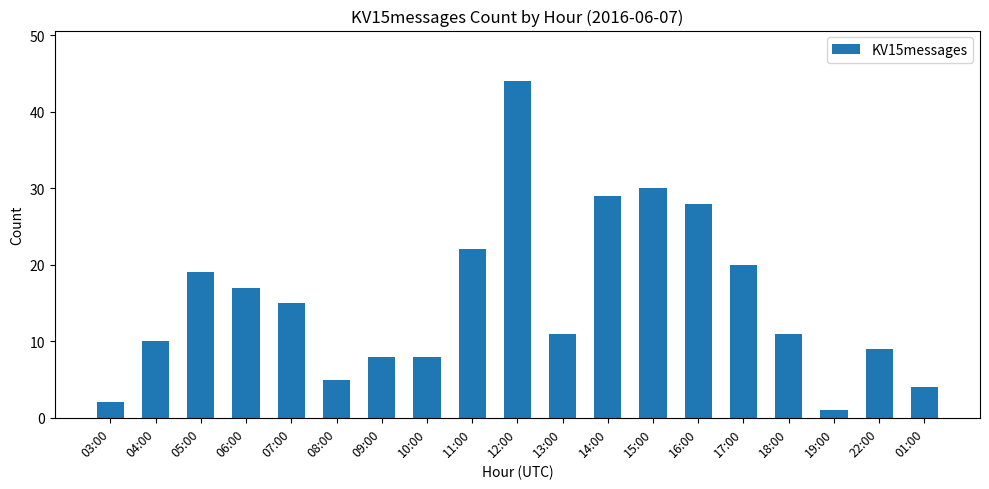

Reading left to right, what are all the values shown in this chart?

2	10	19	17	15	5	8	8	22	44	11	29	30	28	20	11	1	9	4